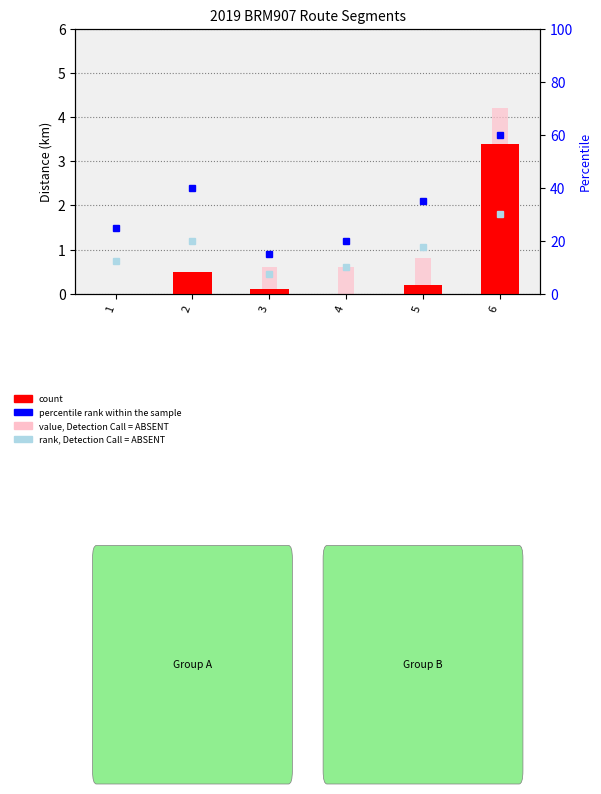

What is the maximum value shown in the chart?

60.0